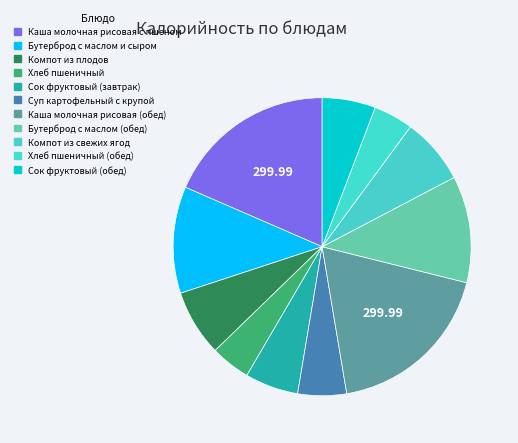

Rank the categories by value from lowest to highest.

Хлеб пшеничный (обед), Хлеб пшеничный, Суп картофельный с крупой, Сок фруктовый (завтрак), Сок фруктовый (обед), Компот из плодов, Компот из свежих ягод, Бутерброд с маслом и сыром, Бутерброд с маслом (обед), Каша молочная рисовая с пшеном, Каша молочная рисовая (обед)